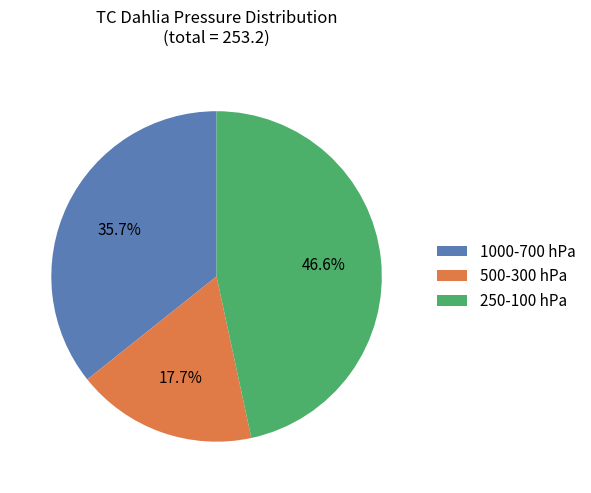

What percentage do 1000-700 hPa and 500-300 hPa together represent?

53.4%